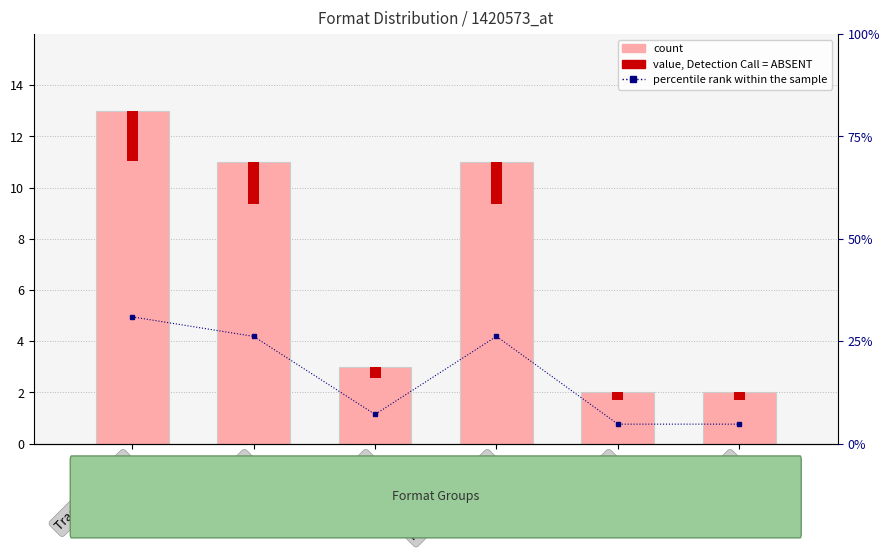

Does the chart contain stacked bars?

No